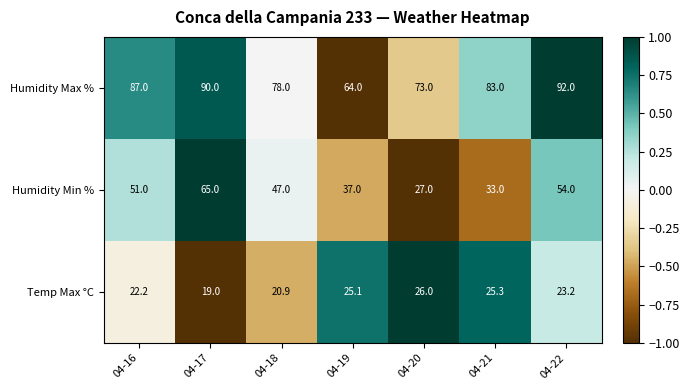

Which category has the highest value across all series?

04-22